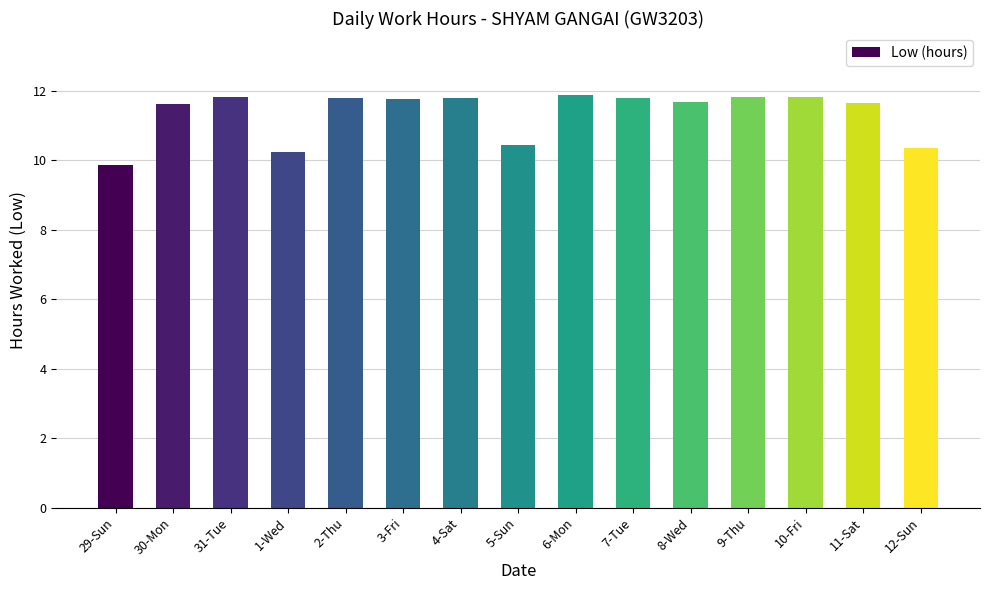

Are the bars horizontal?

No